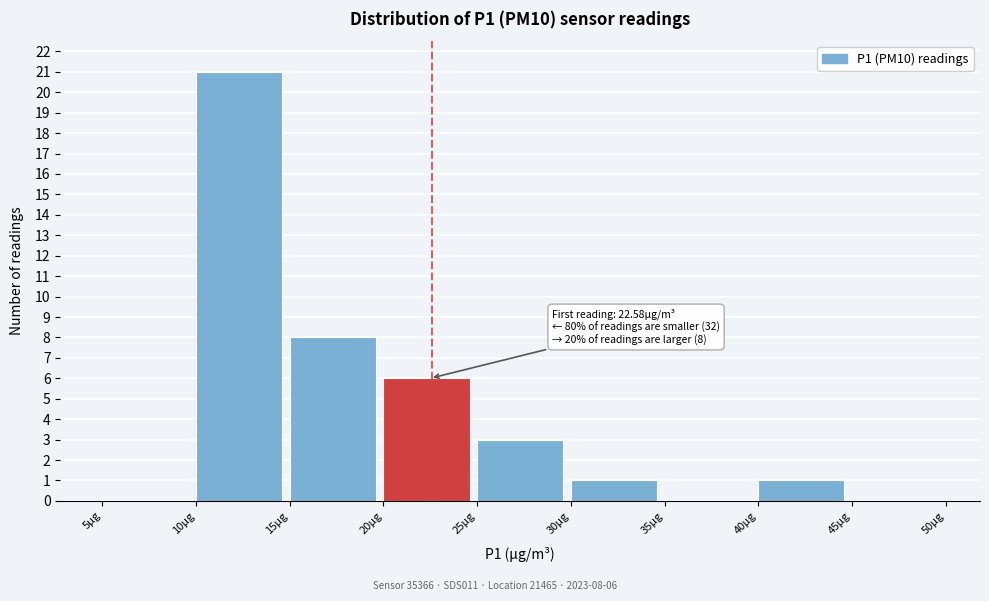

Which range on the x-axis has the tallest bar?

10 to 15